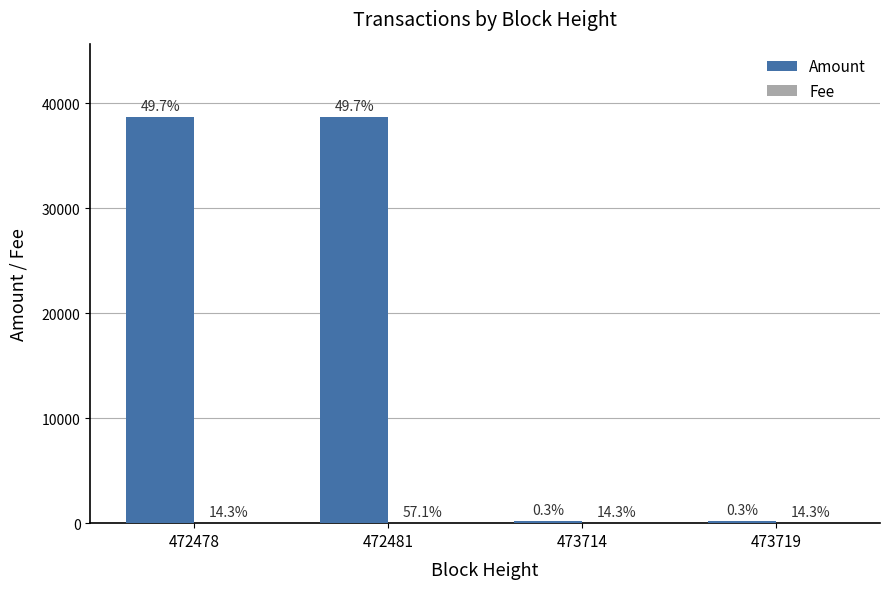

Rank the categories by Fee value from lowest to highest.

472478, 473714, 473719, 472481